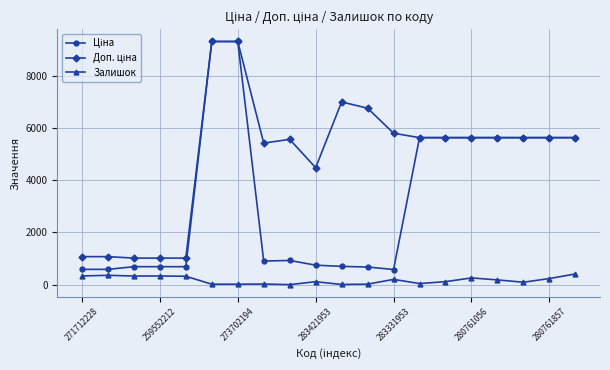

Is this an area chart (filled region under the line)?

No